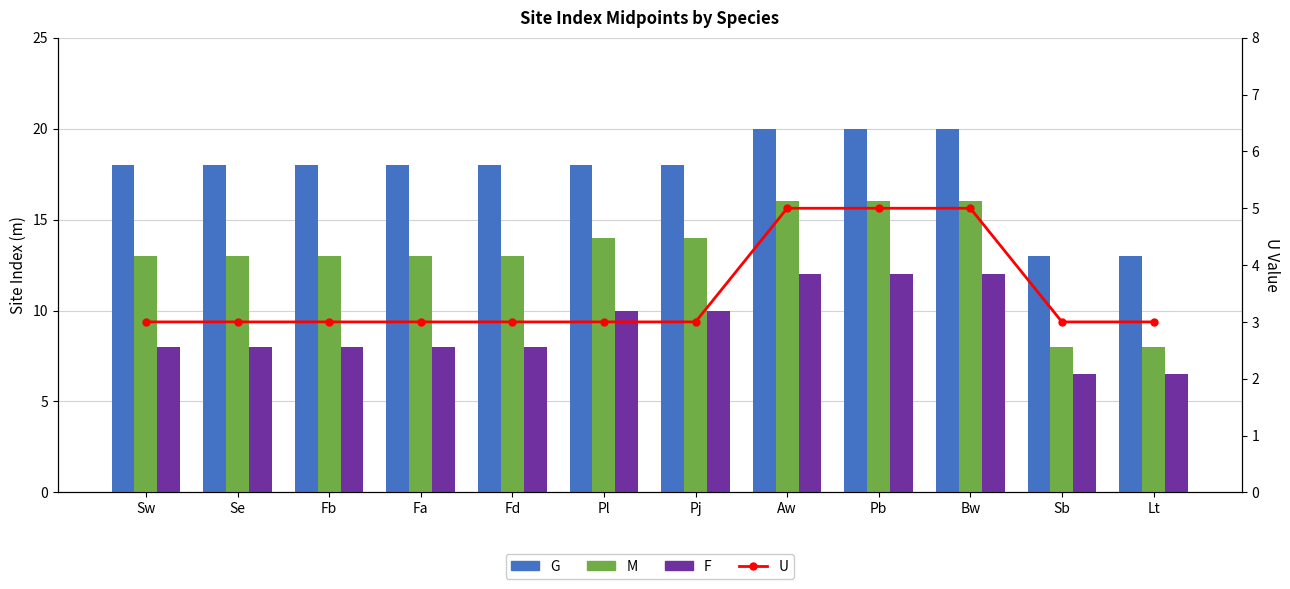

Which has a higher value, Fa or Lt?

Fa